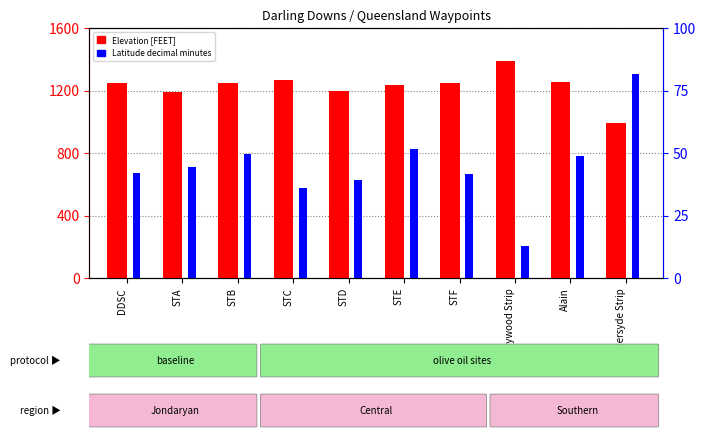

What is the minimum value for Latitude decimal minutes?

13.0